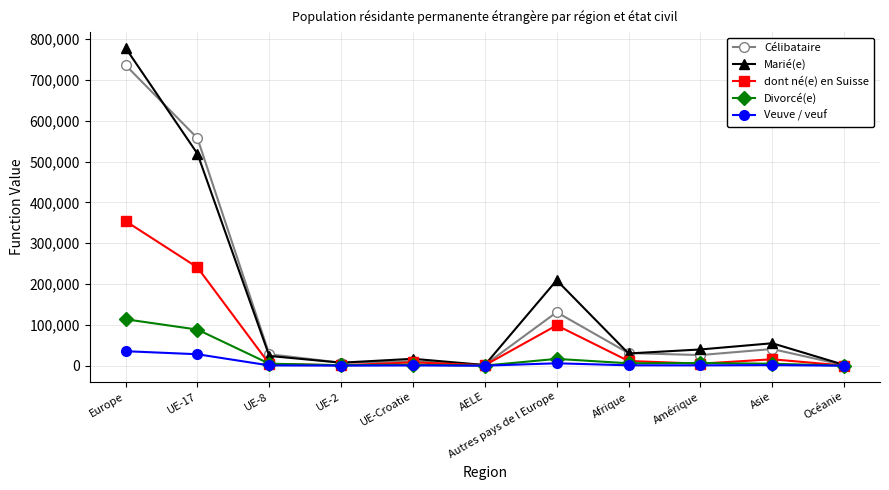

What is the average value of the Marié(e) series?

152988